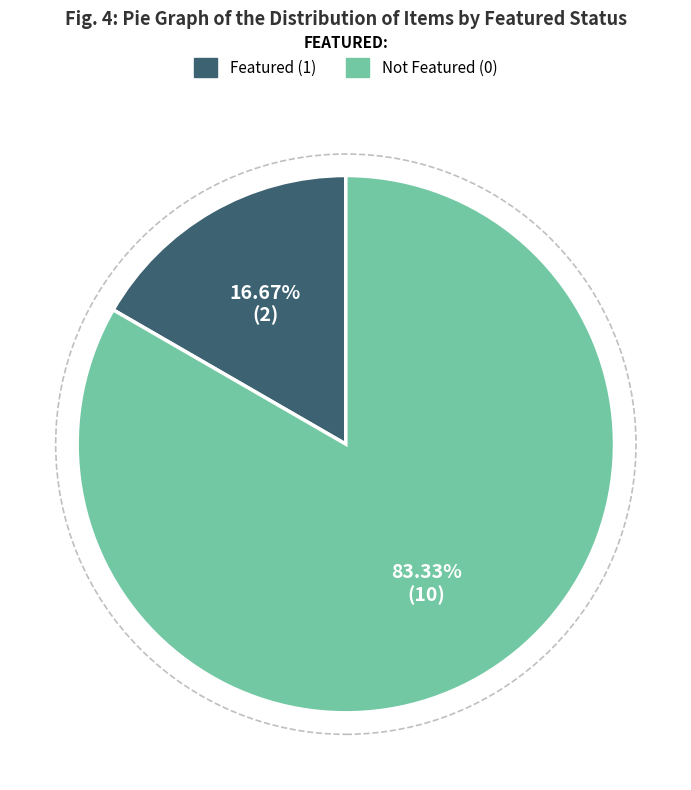

Is there any slice that represents more than half of the pie?

Yes